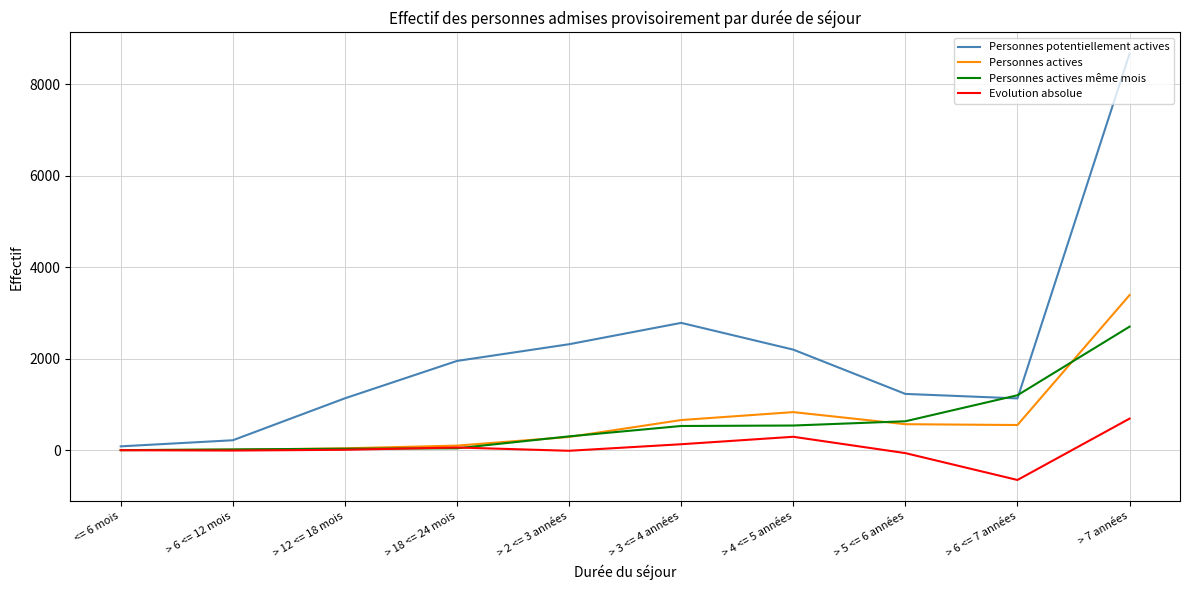

Which series changed the most between > 12 <= 18 mois and > 7 années?

Personnes potentiellement actives